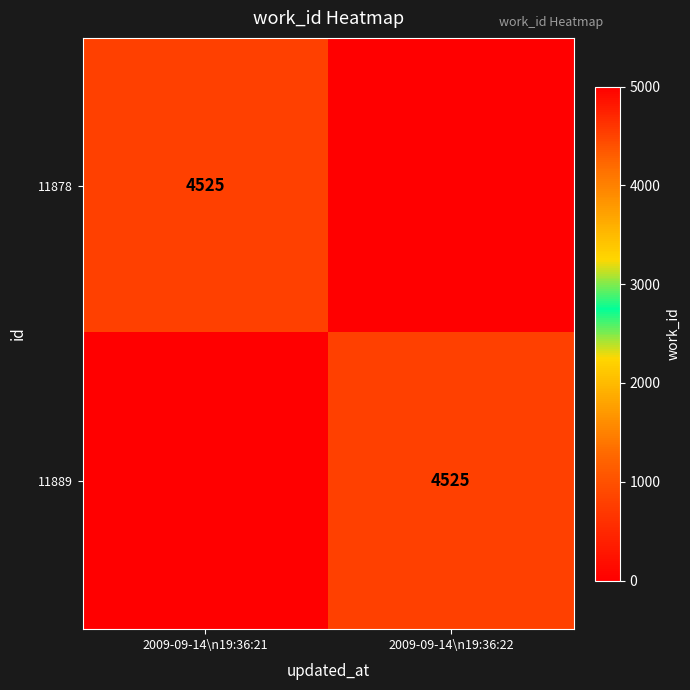

Is it true that 11878 equals 4525 at 2009-09-14\n19:36:21?

True